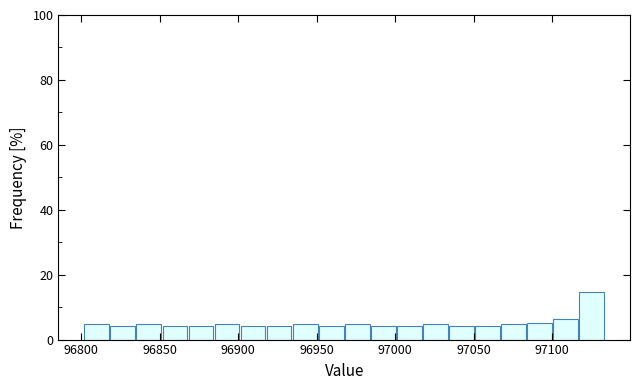

Read against the x-axis, roughly where is the centre of the tallest bar?

97125